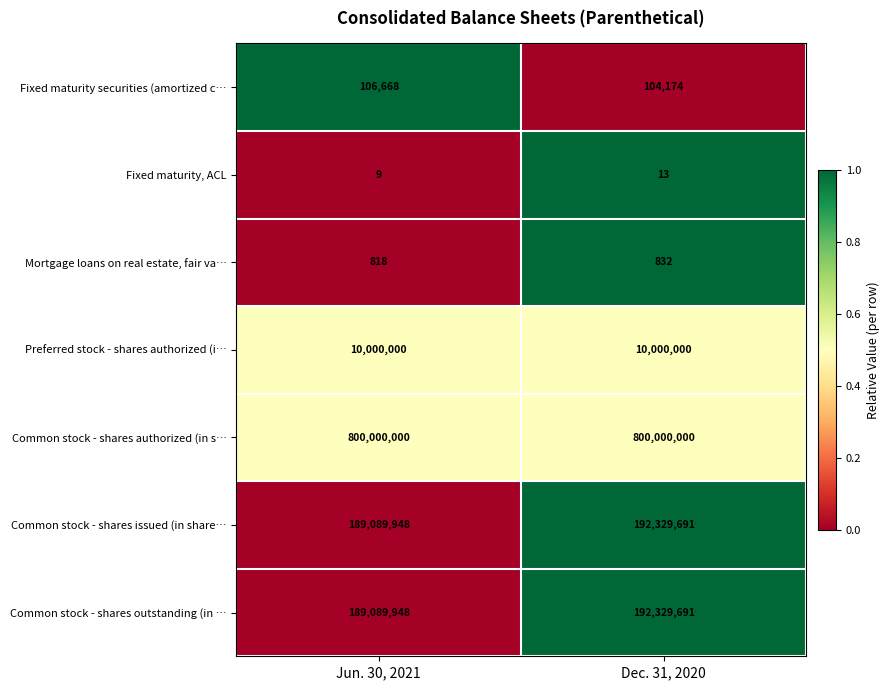

The Fixed maturity, ACL series shows 9 at Dec. 31, 2020. True or false?

False